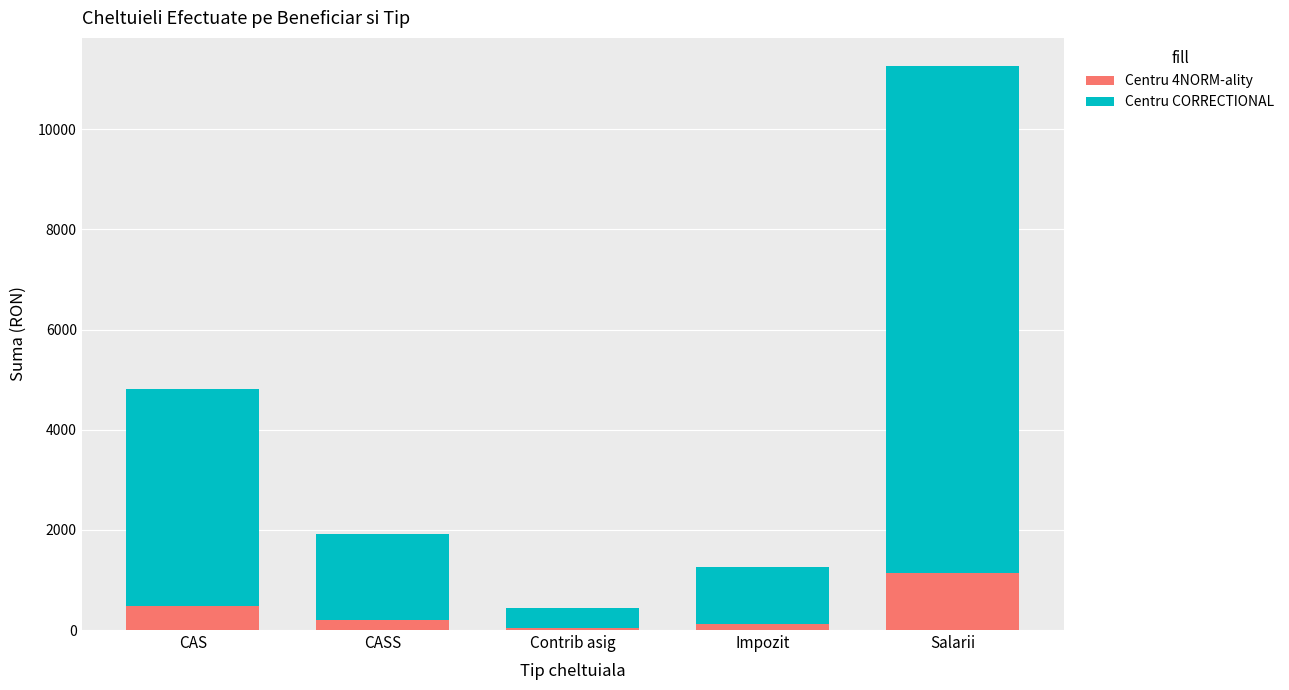

Which category has the highest value in the Centru 4NORM-ality series?

Salarii